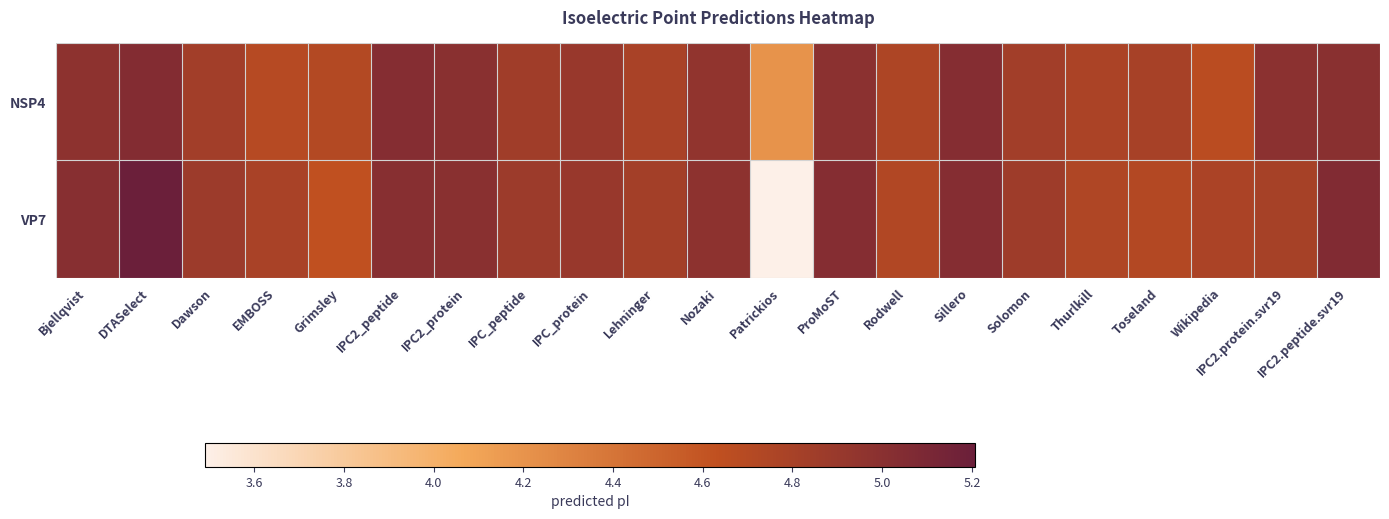

Reading left to right, what are all the values shown in this chart?

NSP4: Bjellqvist=5.0	DTASelect=5.0	Dawson=4.8	EMBOSS=4.7	Grimsley=4.7	IPC2_peptide=5.0	IPC2_protein=5.0	IPC_peptide=4.9	IPC_protein=4.9	Lehninger=4.8	Nozaki=5.0	Patrickios=4.2	ProMoST=5.0	Rodwell=4.8	Sillero=5.0	Solomon=4.8	Thurlkill=4.8	Toseland=4.8	Wikipedia=4.7	IPC2.protein.svr19=5.0	IPC2.peptide.svr19=5.0
VP7: Bjellqvist=5.0	DTASelect=5.2	Dawson=4.9	EMBOSS=4.8	Grimsley=4.6	IPC2_peptide=5.0	IPC2_protein=5.0	IPC_peptide=4.9	IPC_protein=4.9	Lehninger=4.8	Nozaki=5.0	Patrickios=3.5	ProMoST=5.0	Rodwell=4.7	Sillero=5.0	Solomon=4.9	Thurlkill=4.7	Toseland=4.7	Wikipedia=4.8	IPC2.protein.svr19=4.8	IPC2.peptide.svr19=5.1